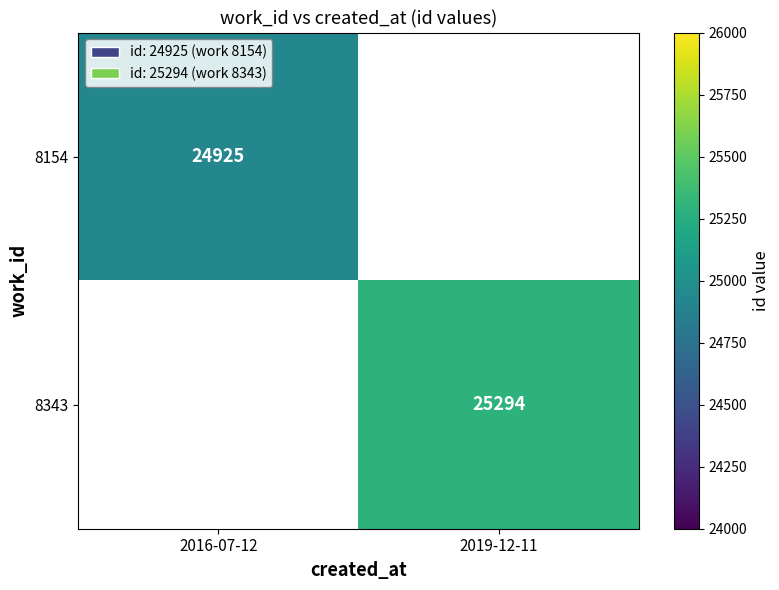

What is the greatest value displayed?

25294.0